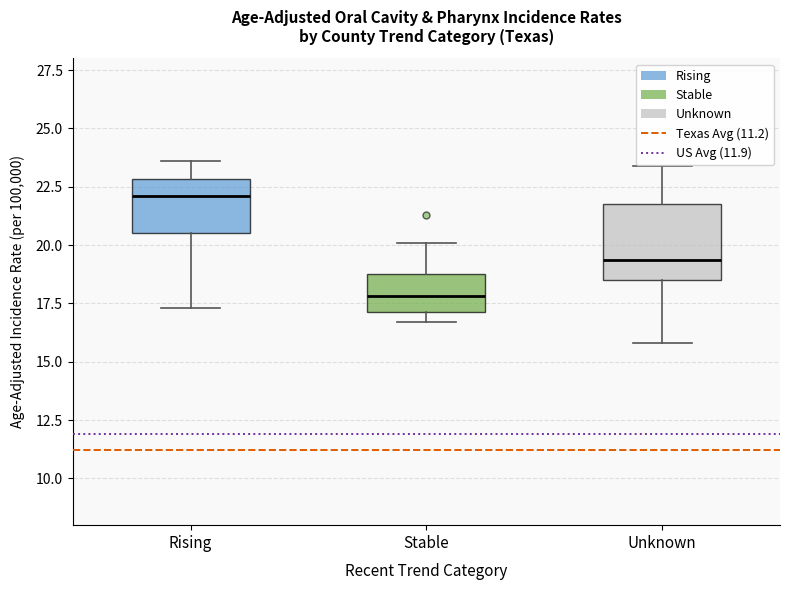

Comparing the boxes themselves (not the whiskers), which one is the tallest?

Unknown